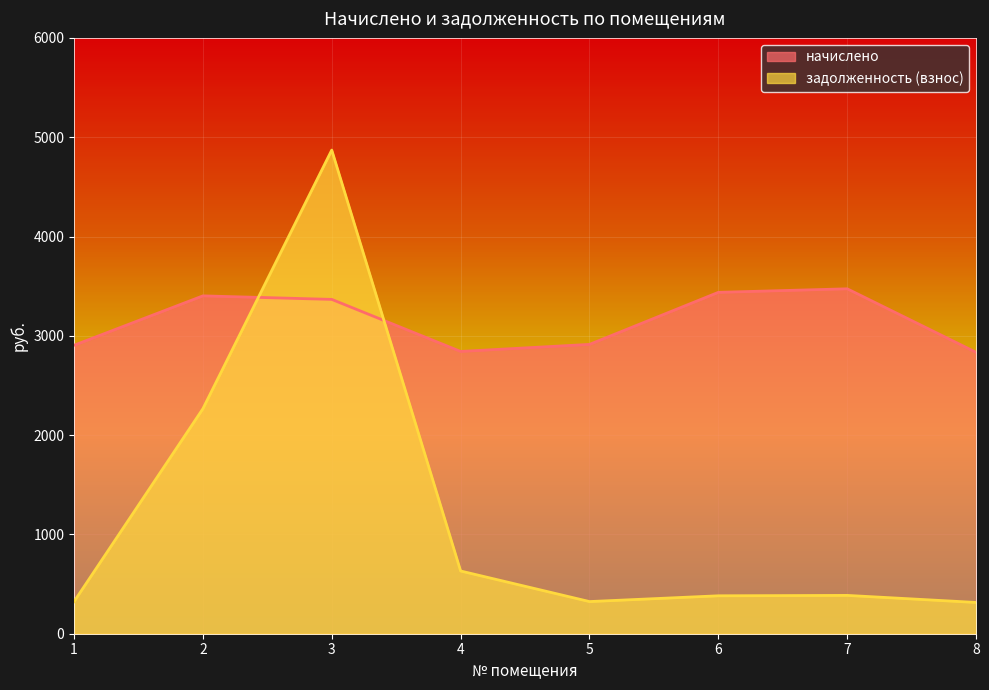

What is the difference between the second highest and second lowest values in the начислено series?

595.2